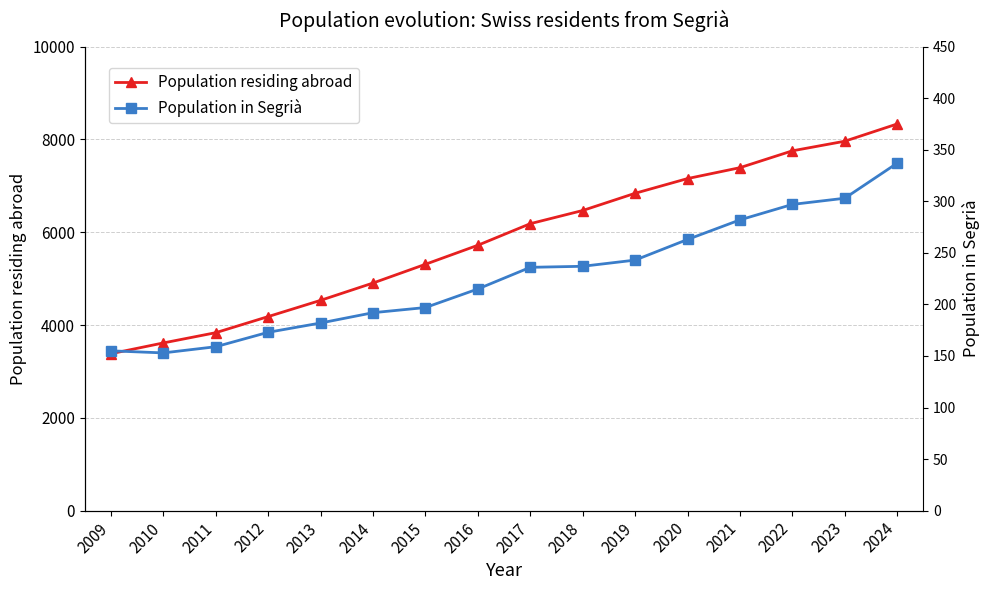

Where is Population residing abroad nearest to the value 5858?

2016